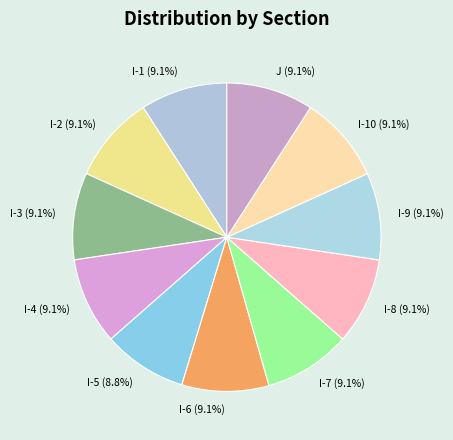

What percentage do I-2 and I-10 together represent?

18.2%